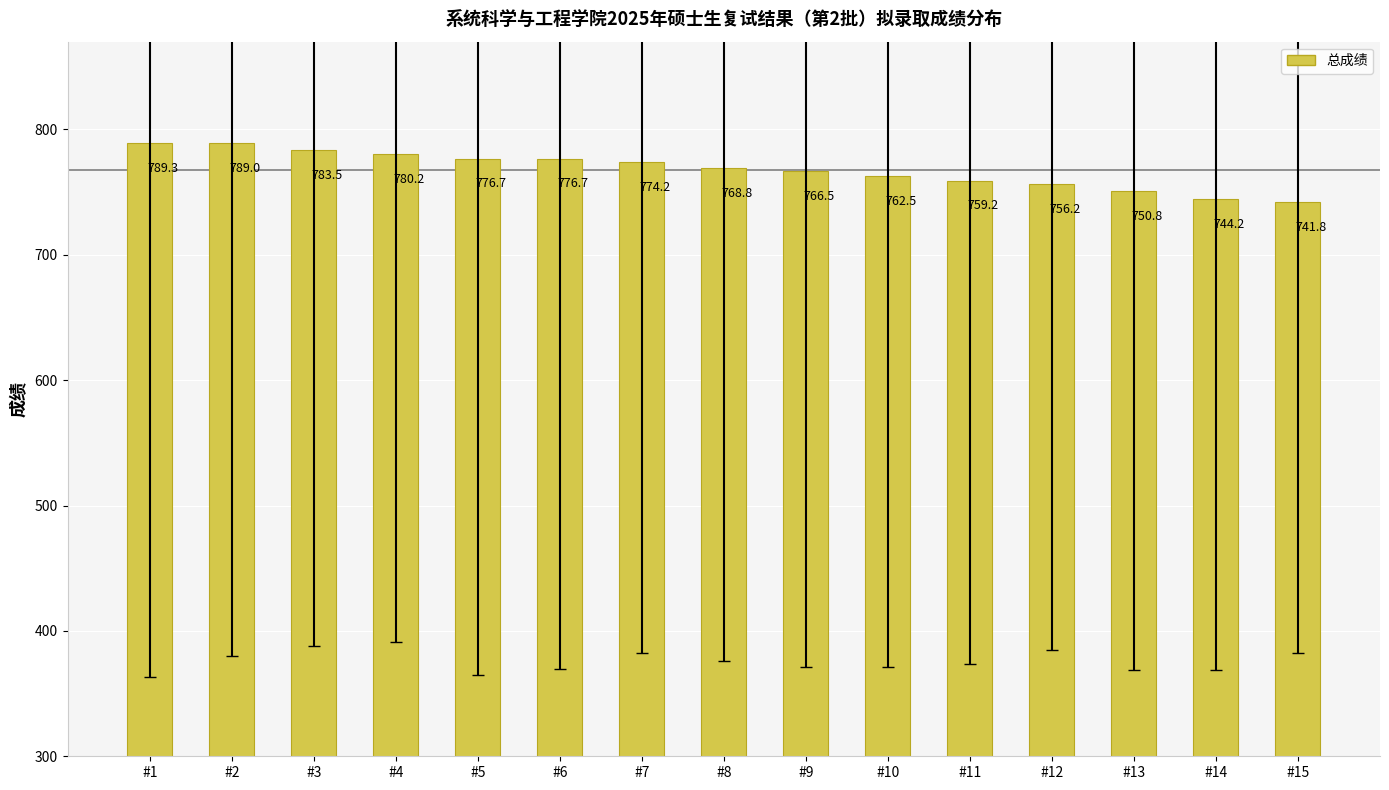

Reading right to left, transcribe all the data shown in this chart.

#15=741.8	#14=744.2	#13=750.8	#12=756.2	#11=759.2	#10=762.5	#9=766.5	#8=768.8	#7=774.2	#6=776.7	#5=776.7	#4=780.2	#3=783.5	#2=789.0	#1=789.3